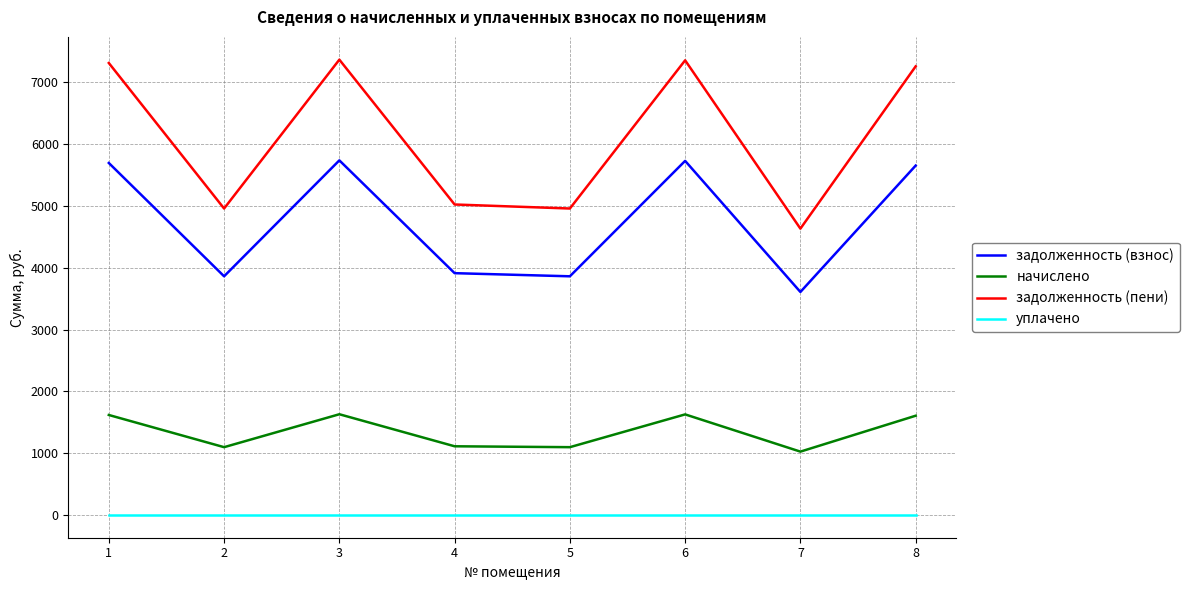

What are all the series names shown in the legend?

задолженность (взнос), начислено, задолженность (пени), уплачено